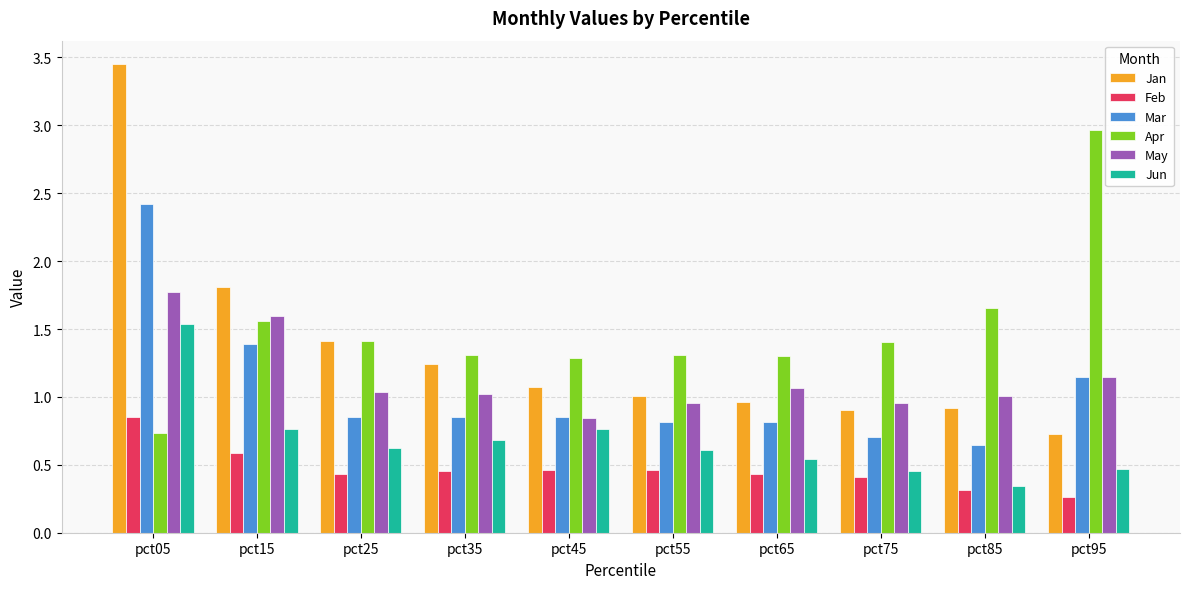

Are the bars horizontal?

No